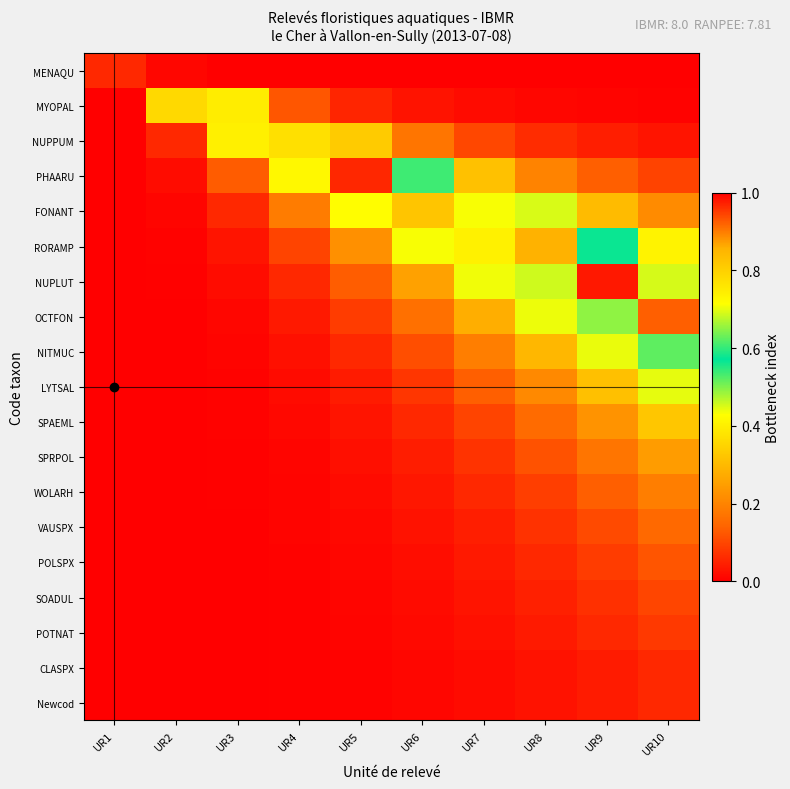

Which has a higher value, UR1 or UR6?

UR1